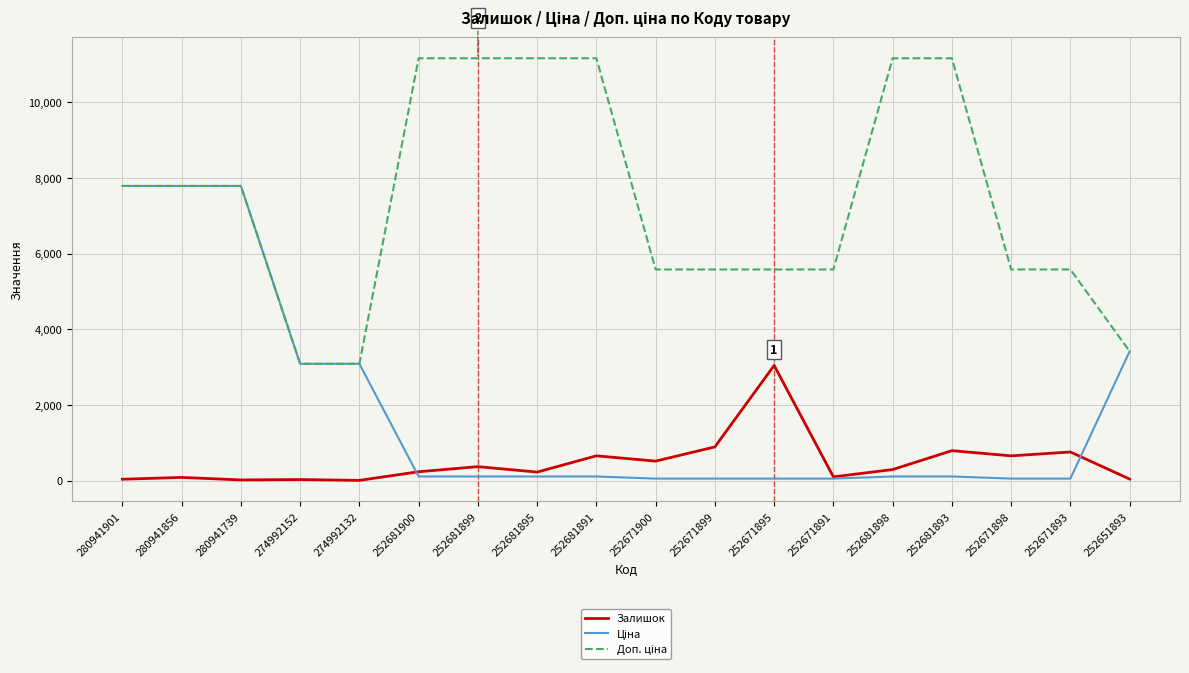

At which label does Залишок reach its peak?

252671895